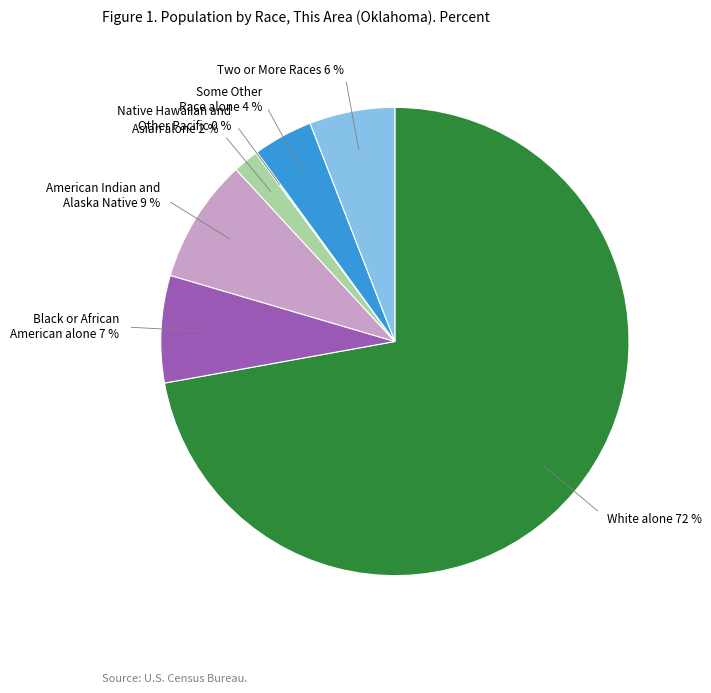

Is the sum of Black or African American alone and American Indian and Alaska Native greater than half?

No